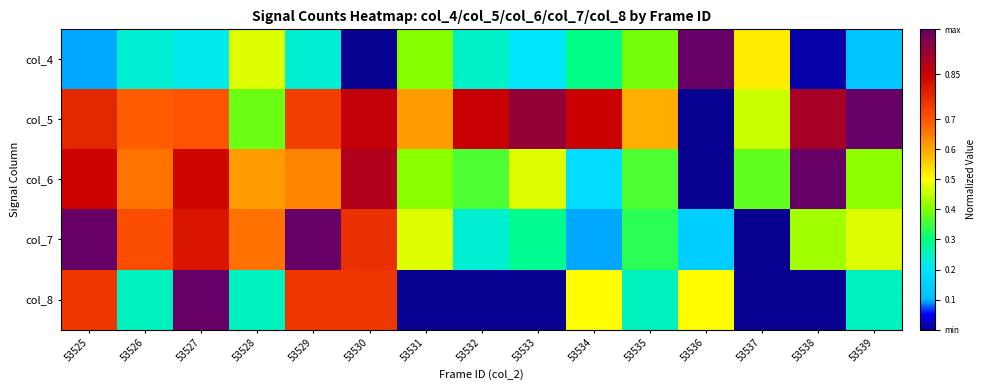

How many distinct data groups are displayed?

5